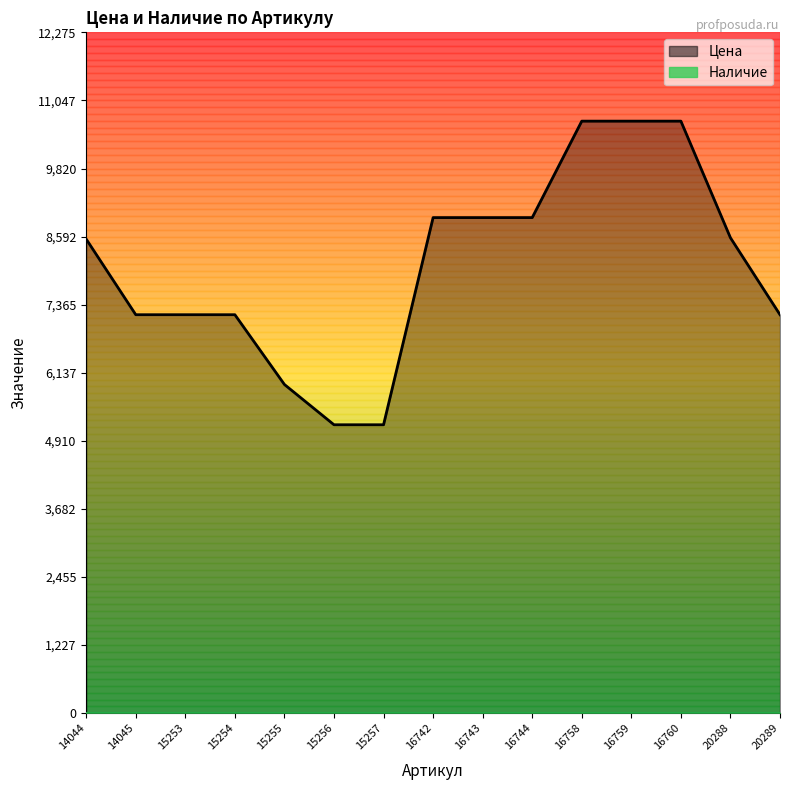

How many lines are shown in the chart?

2